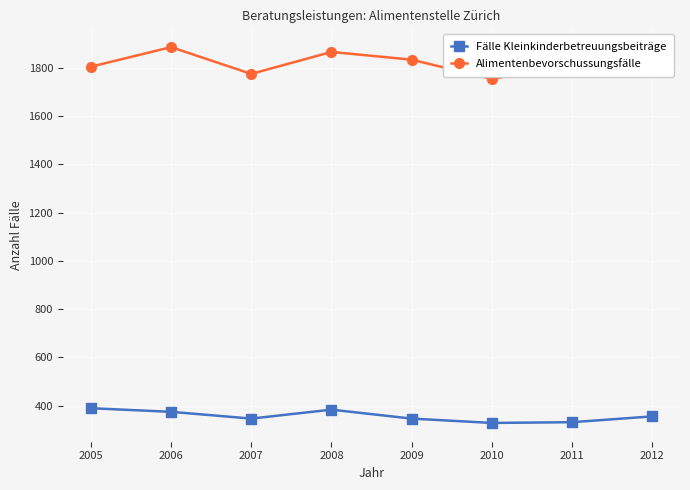

Rank the series by their average value, from lowest to highest.

Fälle Kleinkinderbetreuungsbeiträge, Alimentenbevorschussungsfälle